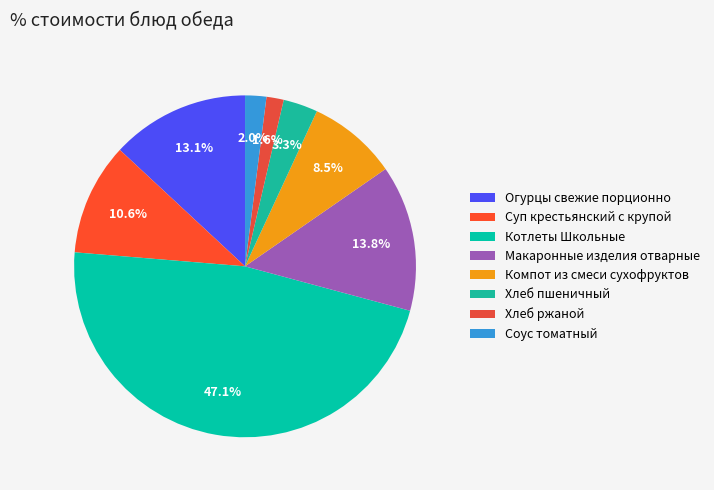

Count the number of slices in the pie.

8